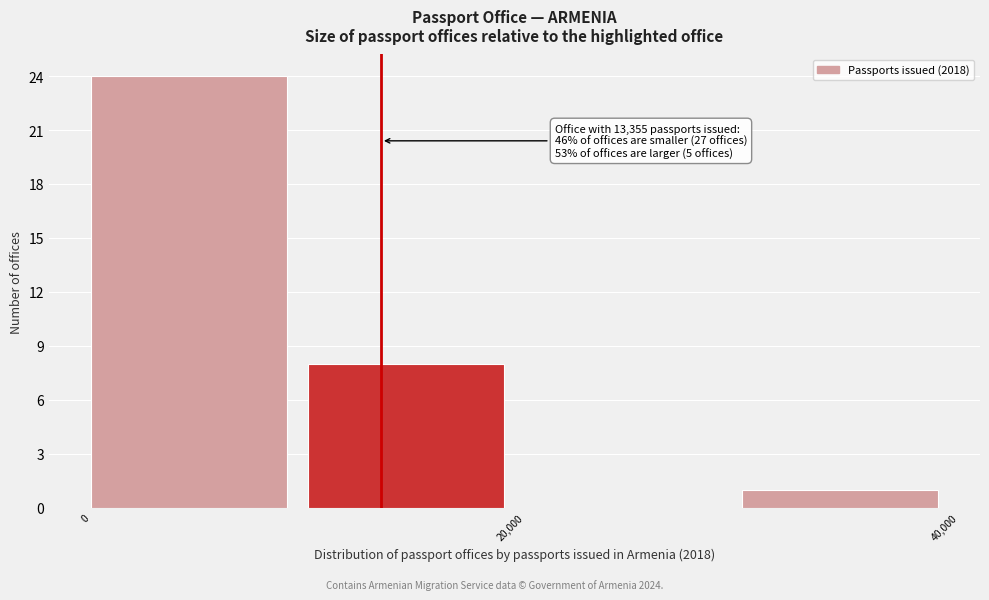

Over which range of the x-axis is the bar tallest?

0 to 10000